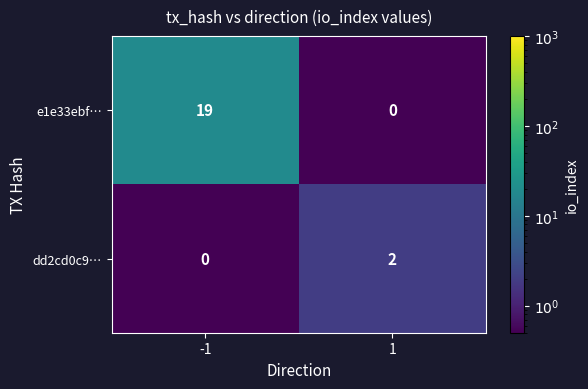

At which category does the chart reach its peak across all series?

-1